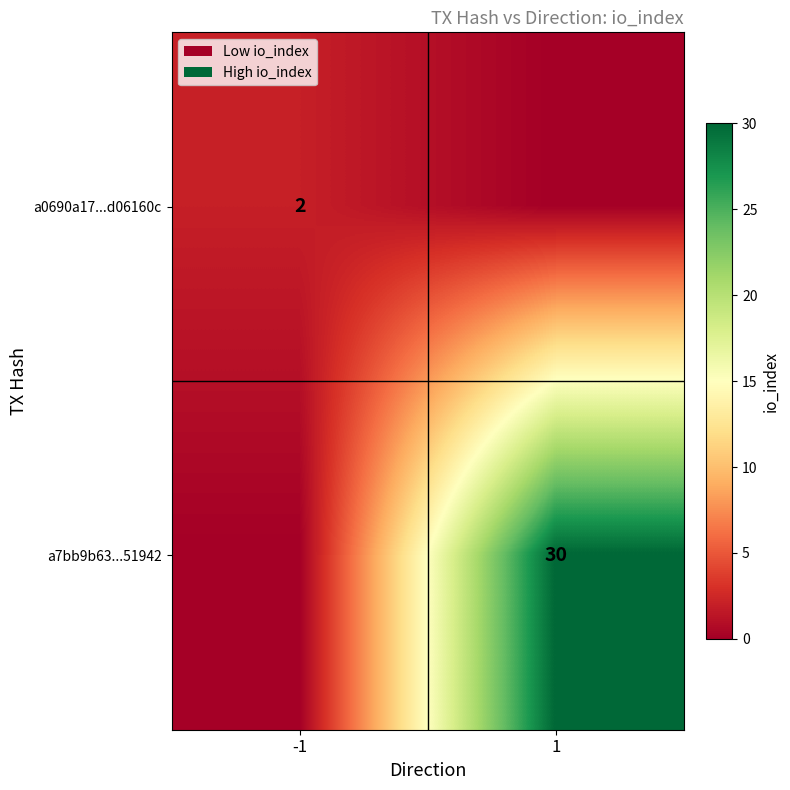

Is it true that a7bb9b63...51942 equals 10 at 1?

False